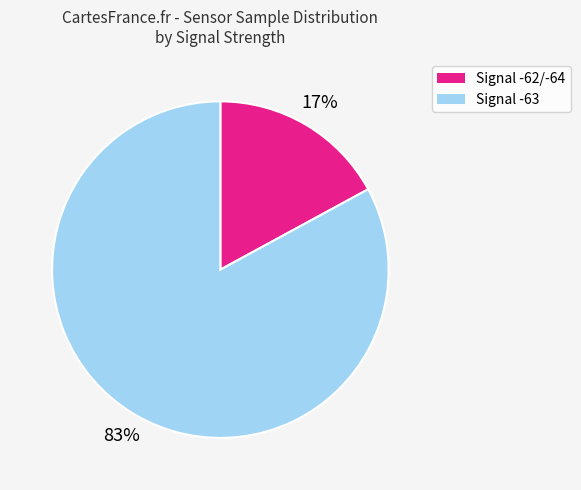

Count the number of slices in the pie.

2